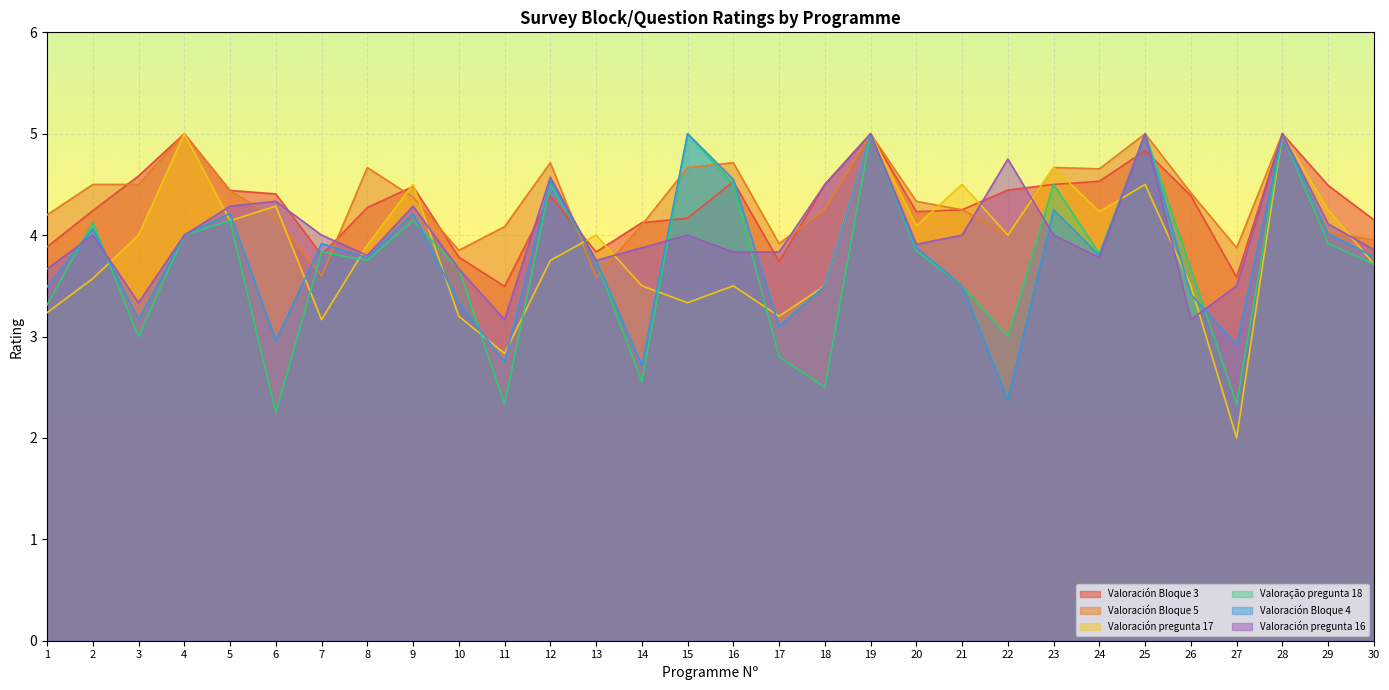

Where is the first local minimum for Valoración Bloque 5?

7